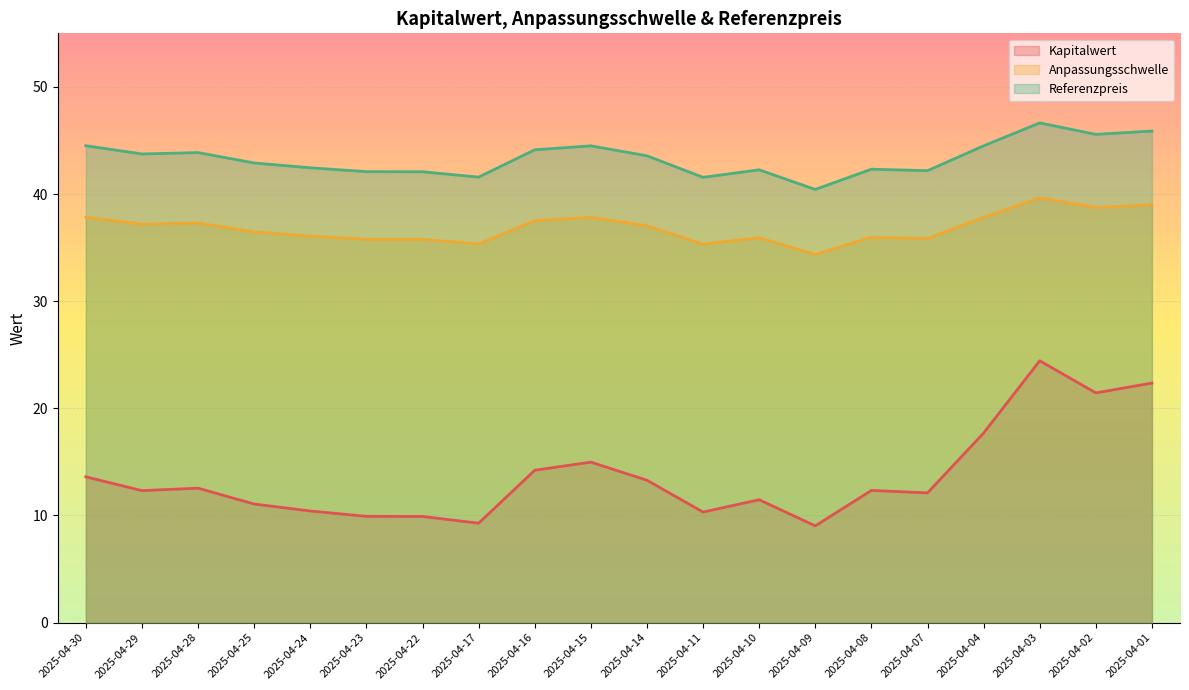

What is the difference between the highest and lowest values at 2025-04-04?

26.8